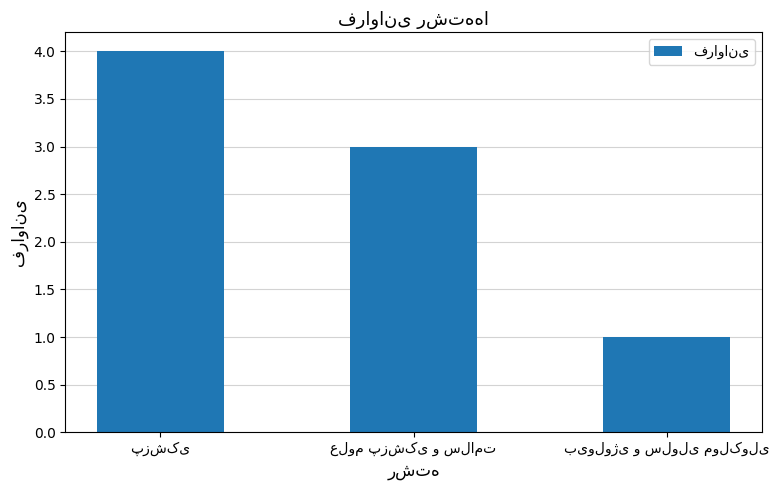

What is the value of the 2nd bar from the left?

3